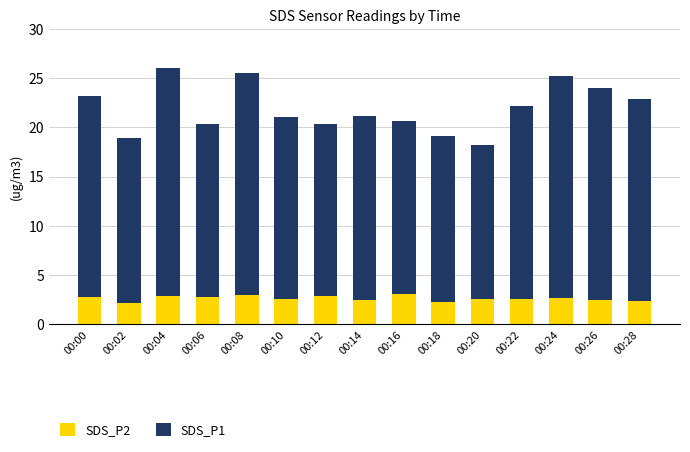

What are all the series names shown in the legend?

SDS_P2, SDS_P1